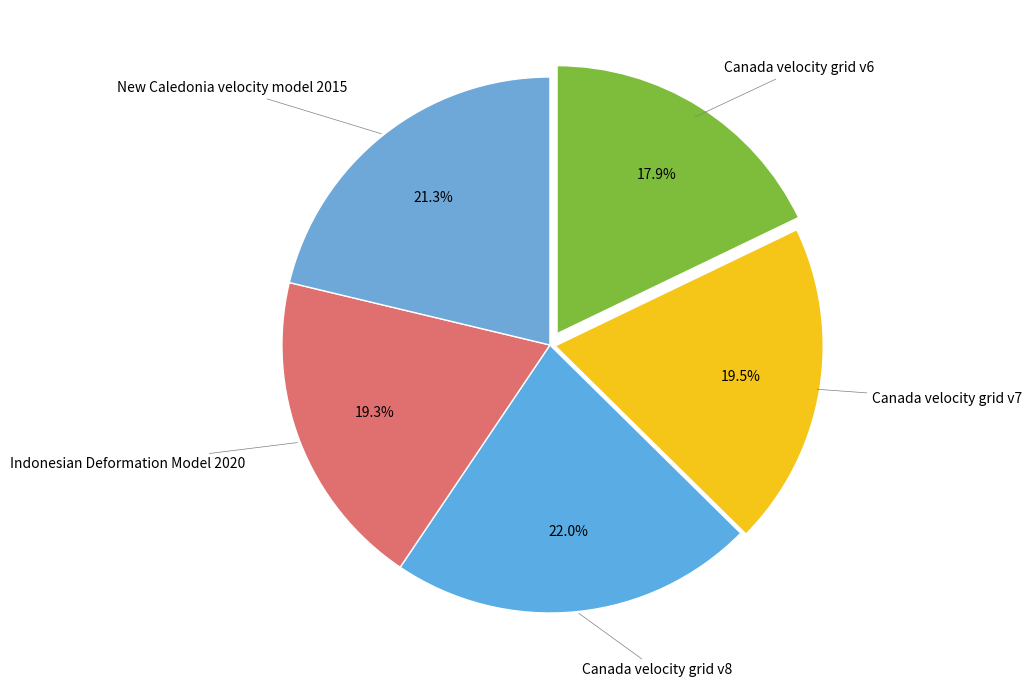

Does any single category account for the majority?

No